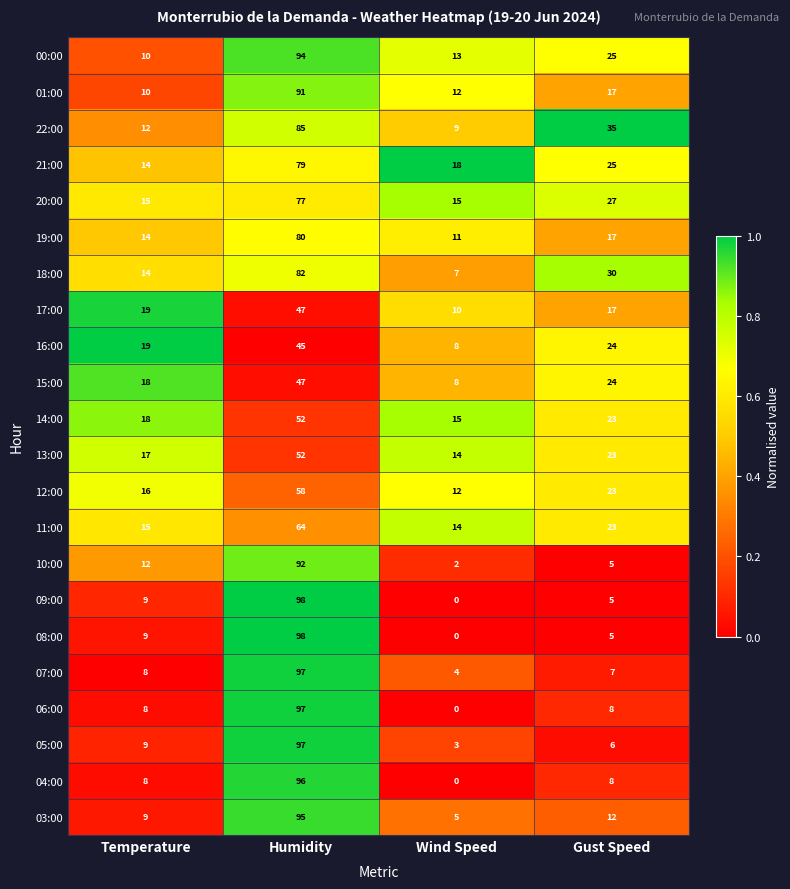

What is the greatest value displayed?

98